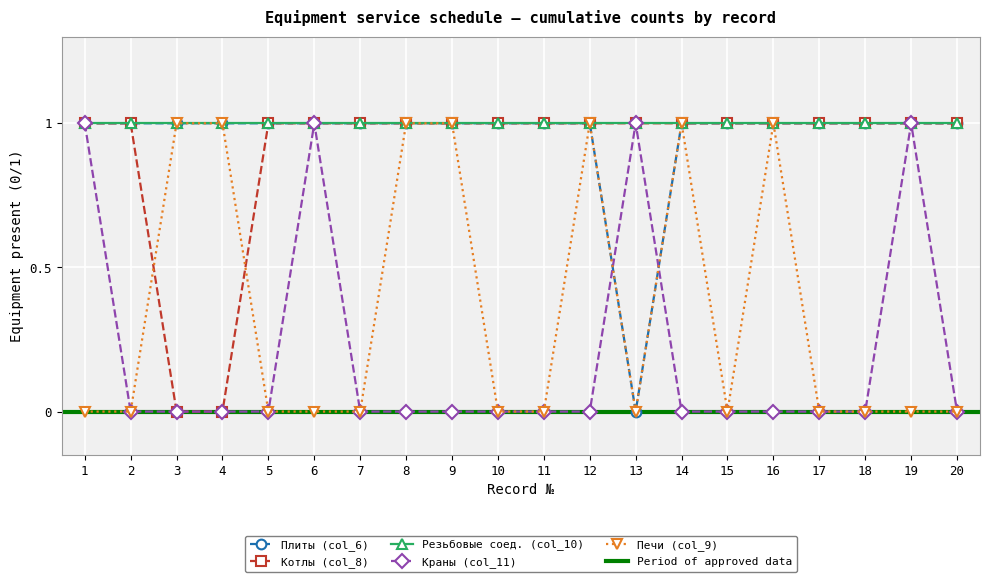

Is this an area chart (filled region under the line)?

No